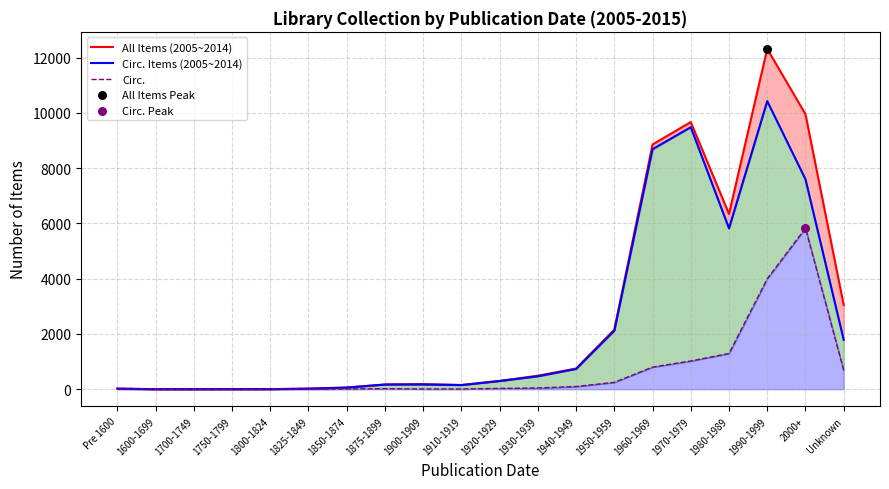

Which series has the largest total across all categories?

All Items (2005~2014)